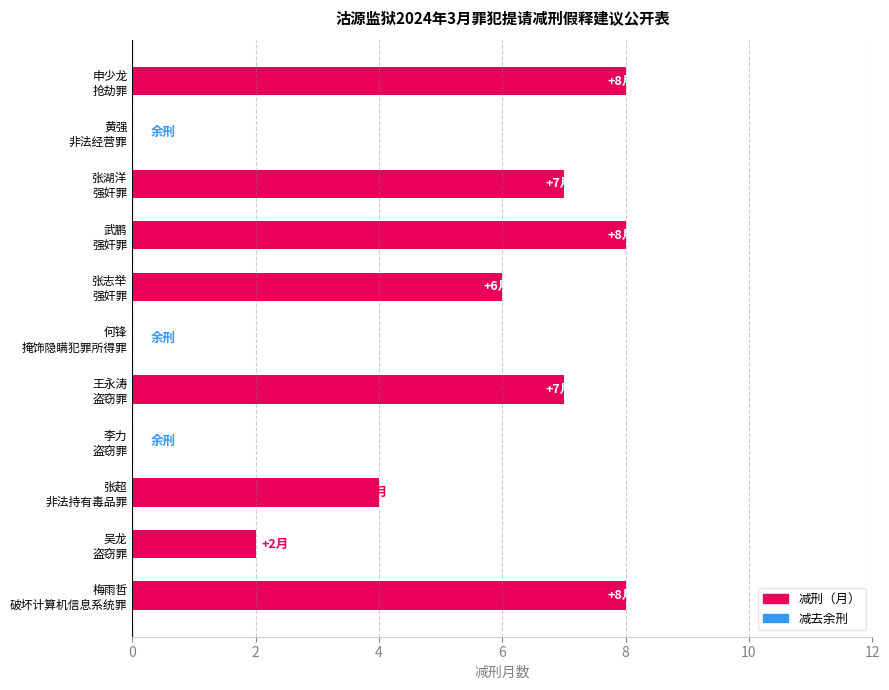

What is the sum of all values?

50